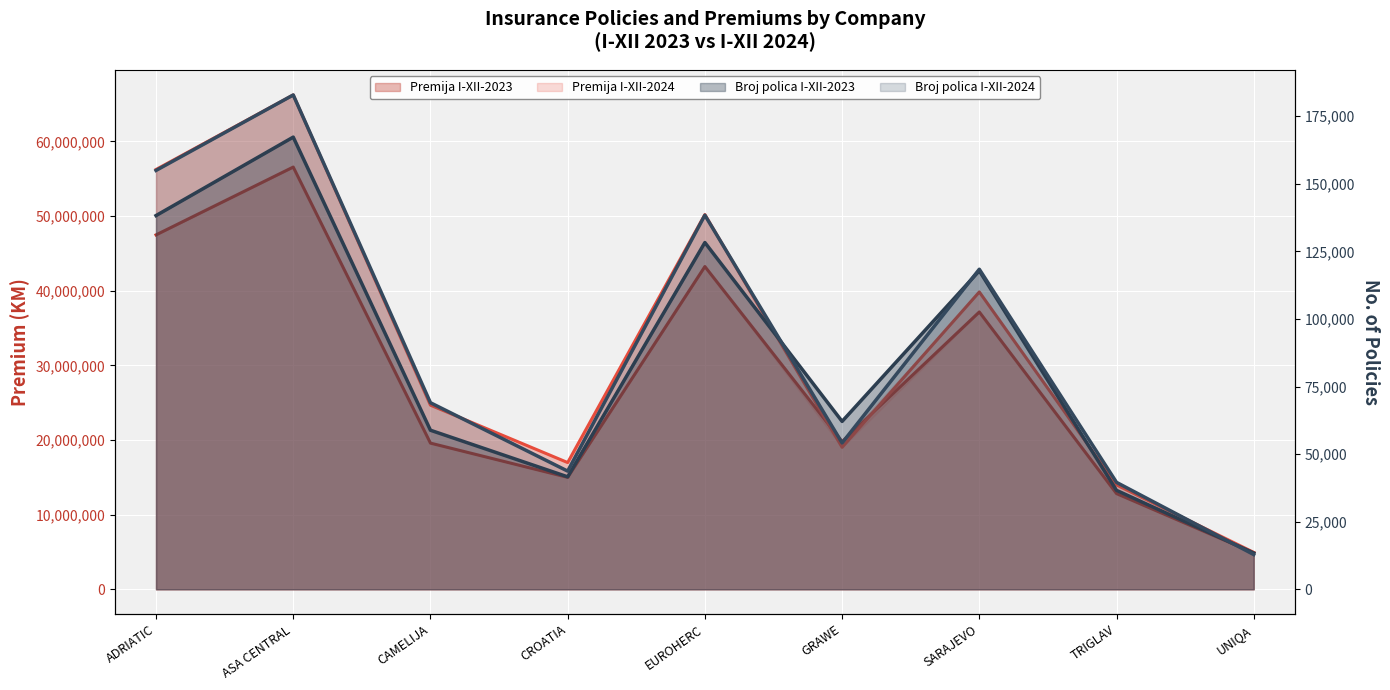

What is the value of the Broj polica I-XII-2023 point at the 1st from the left?

138255